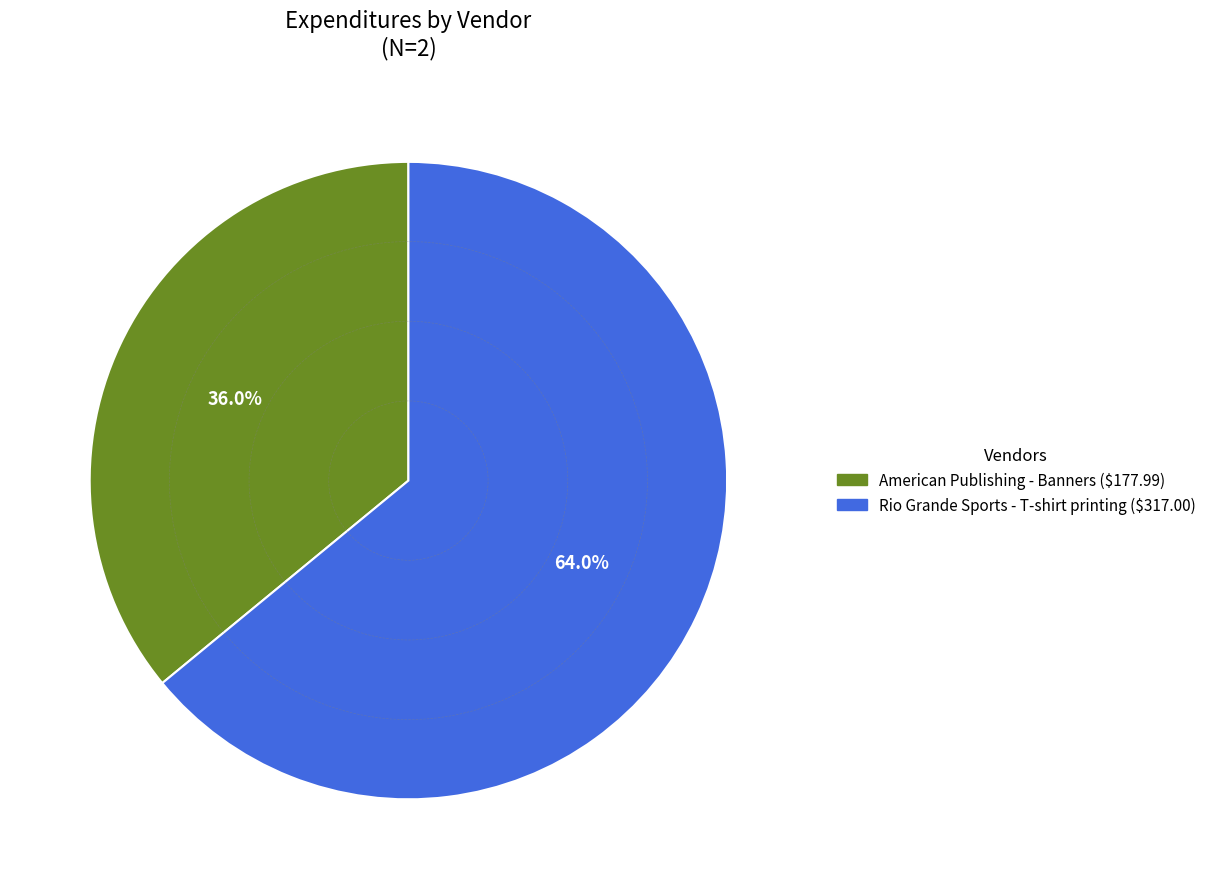

Count the number of slices in the pie.

2